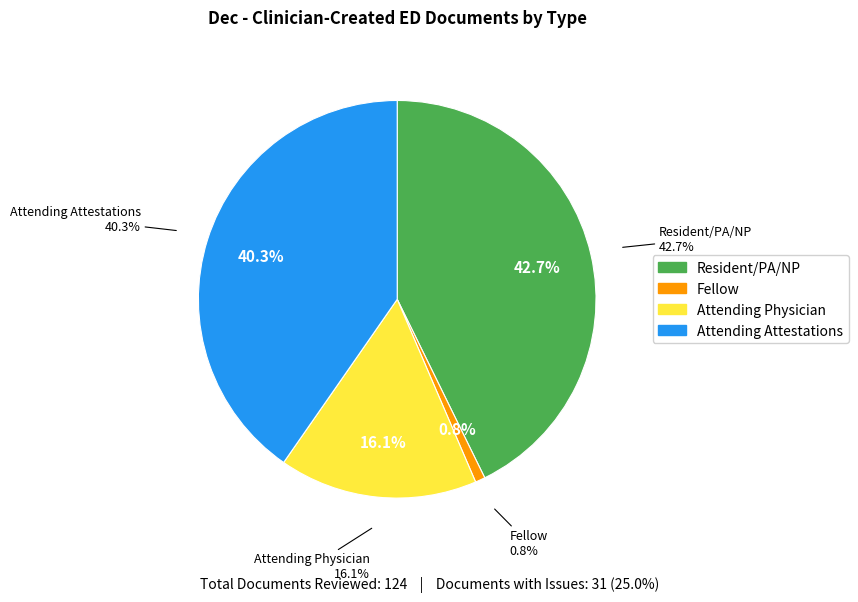

What is the smallest slice in the pie chart?

Fellow